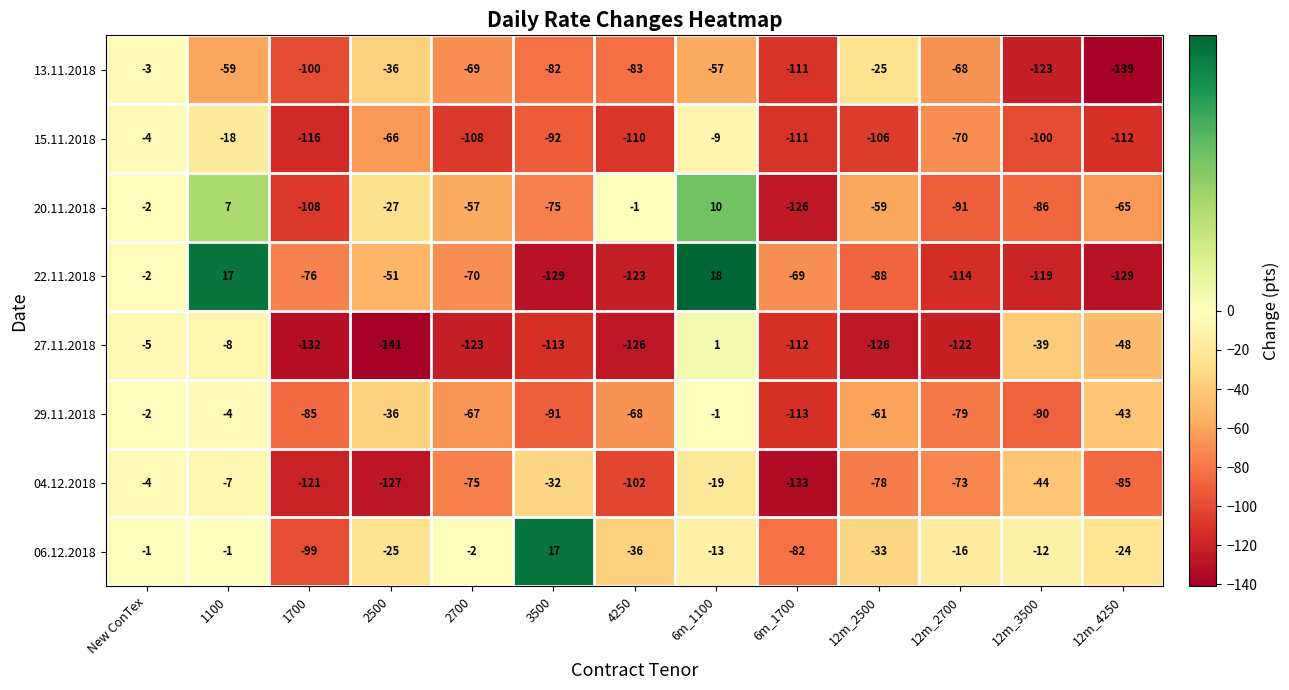

What is the sum of all 29.11.2018 values?

-740